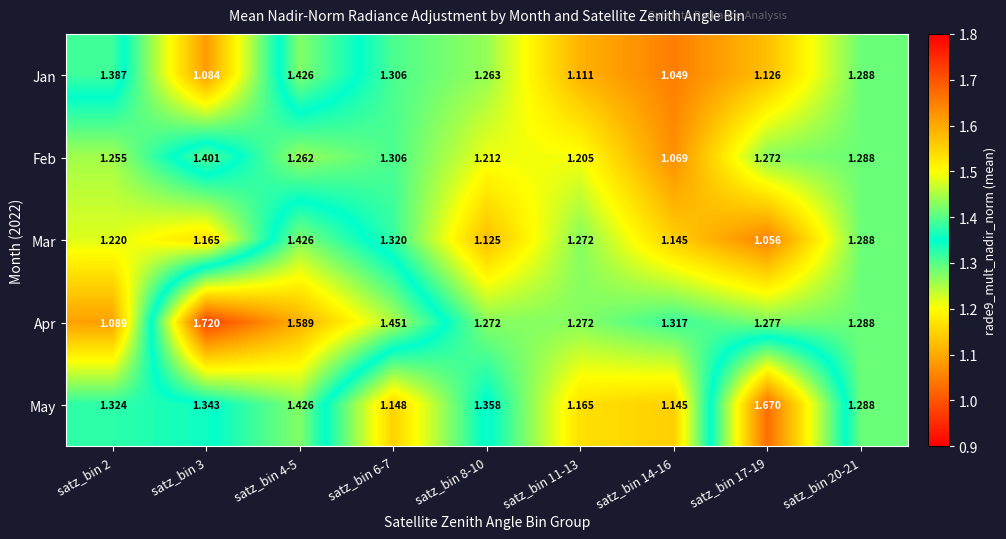

At which category is the sum across all series the highest?

satz_bin 4-5